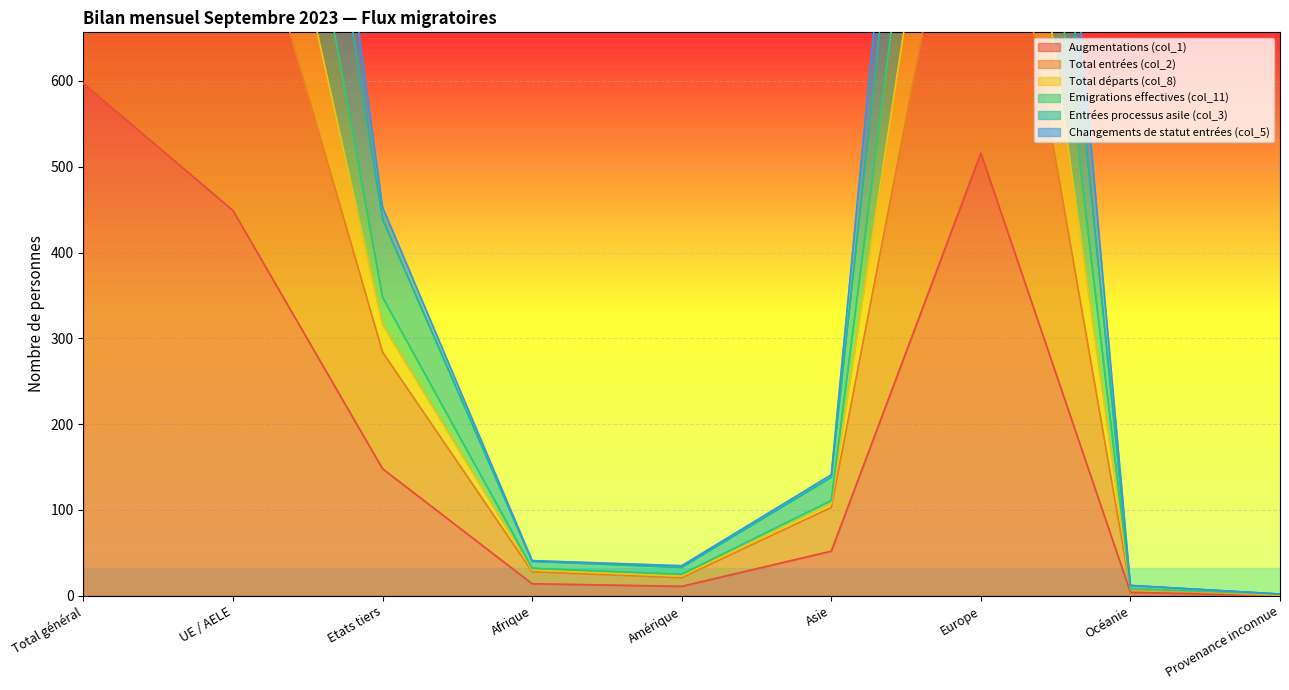

True or false: Emigrations effectives (col_11) and Augmentations (col_1) cross at least once.

False